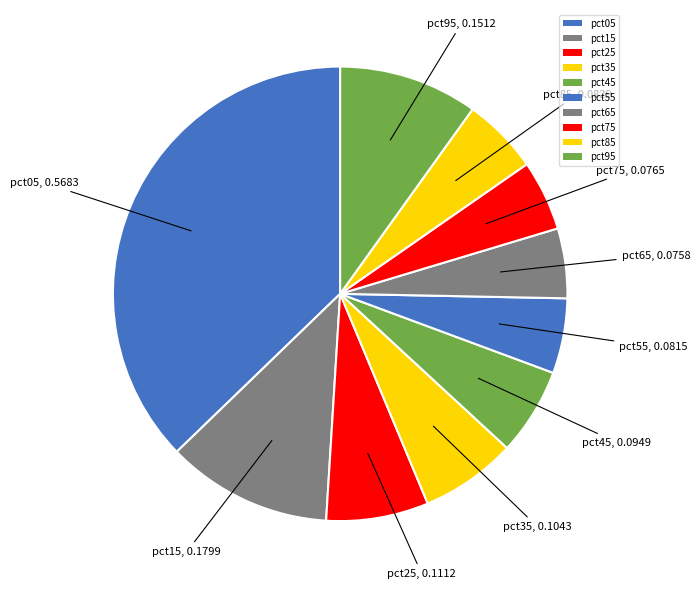

Does pct85 represent more than half of the total?

No